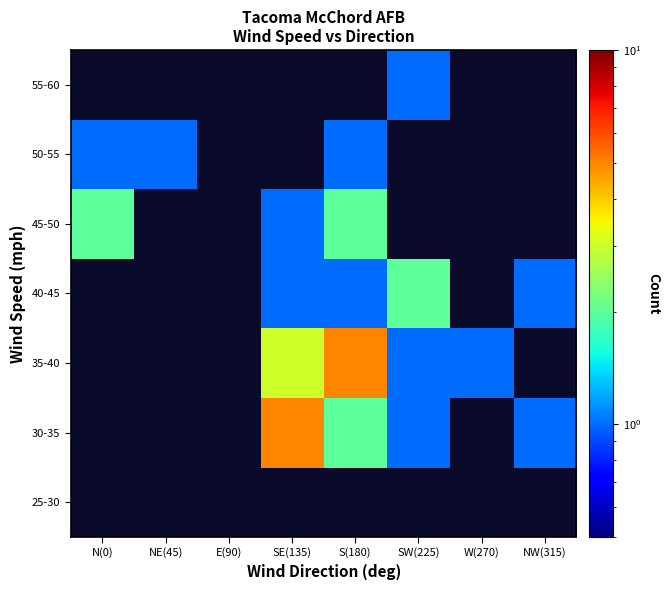

Count the number of categories in the chart.

8